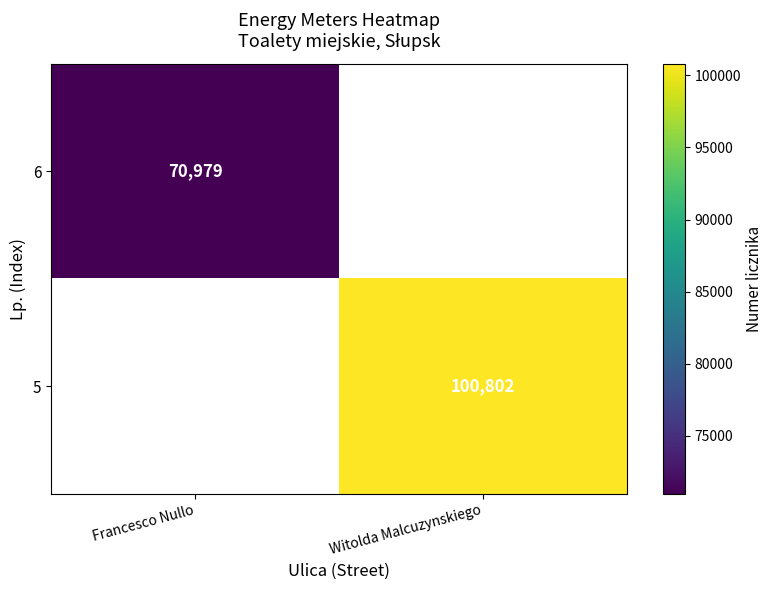

Is it true that 5 equals 172674 at Witolda Malcuzynskiego?

False